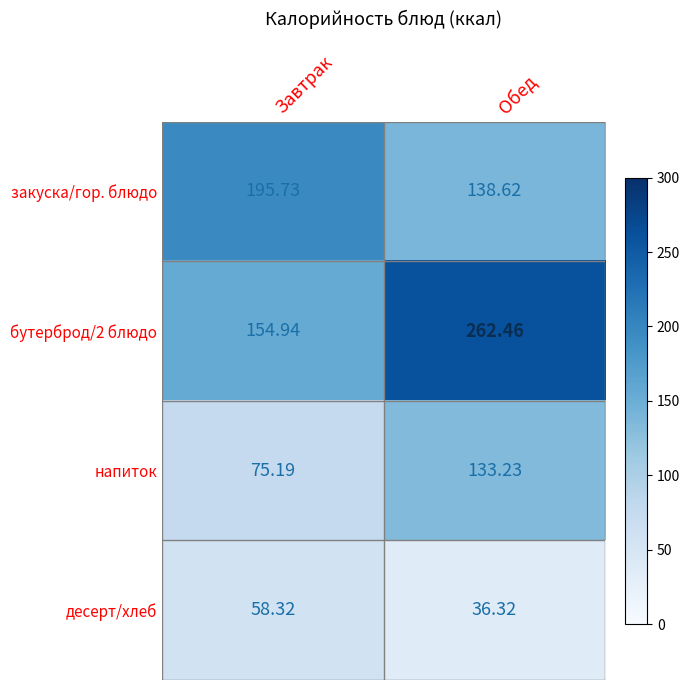

List the series in order of their peak value, lowest first.

десерт/хлеб, напиток, закуска/гор. блюдо, бутерброд/2 блюдо